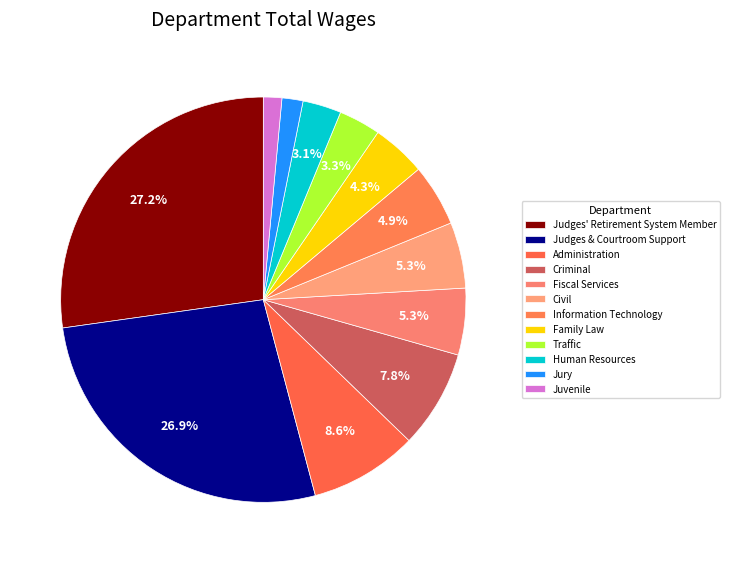

What is the ratio of the value at Fiscal Services to the value at Civil?

1.0